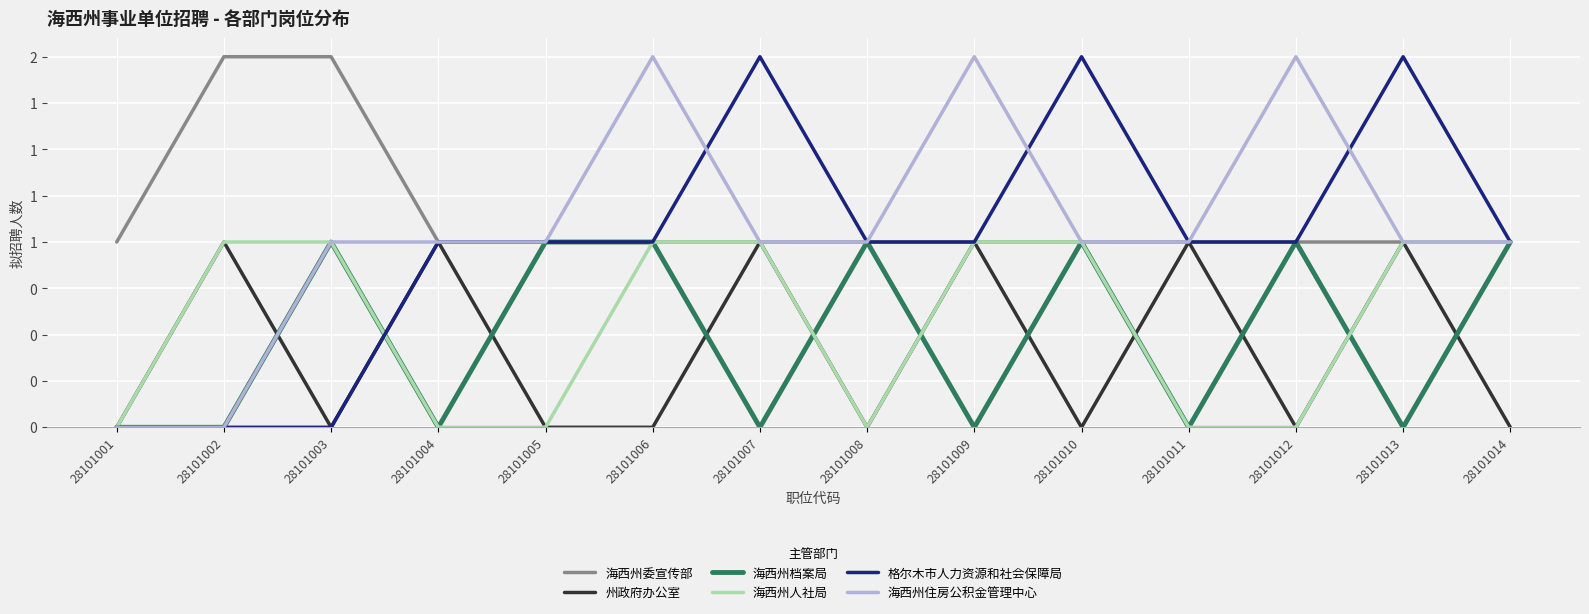

Does the chart have visible grid lines?

Yes